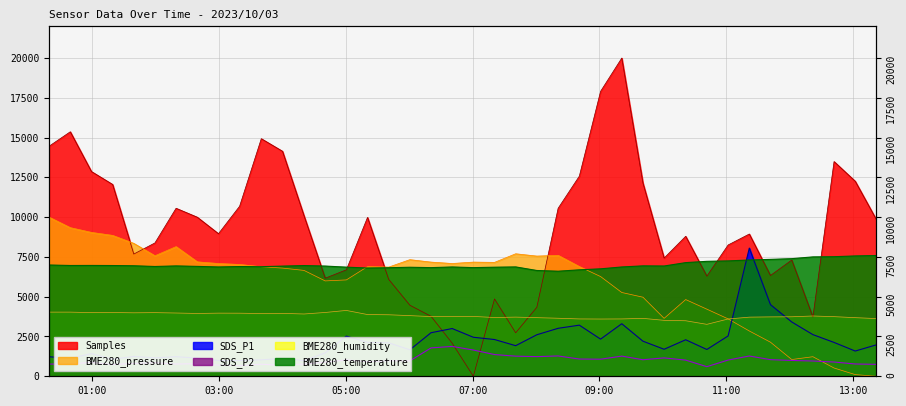

True or false: BME280_temperature has a value of 10291.7 at 11:00.

False